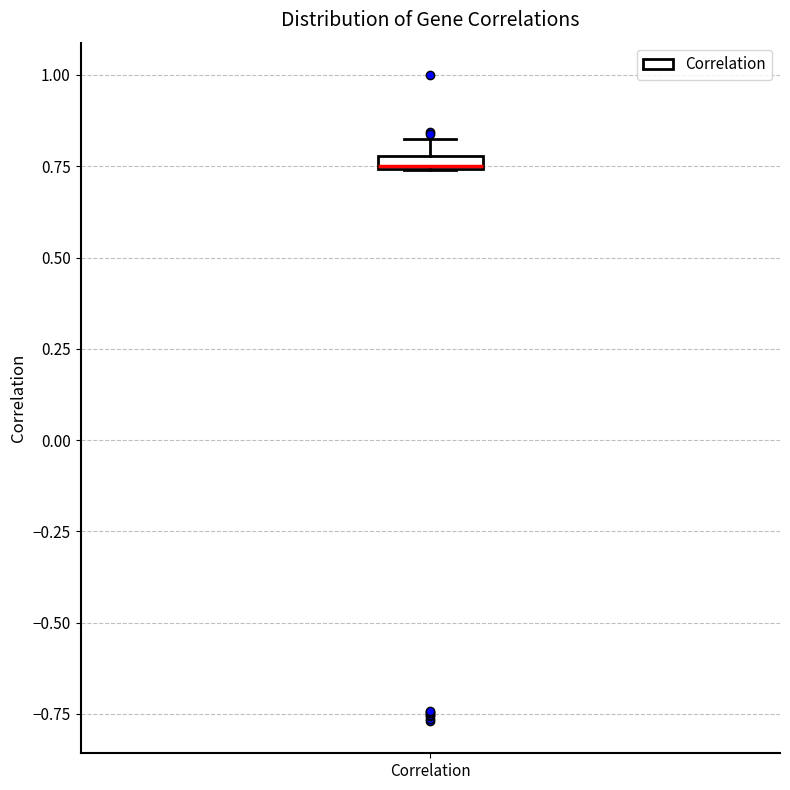

Where is the lower edge of the box for Correlation on the y-axis? The values are not printed on the chart, so give them approximately, as read against the axis.

0.75